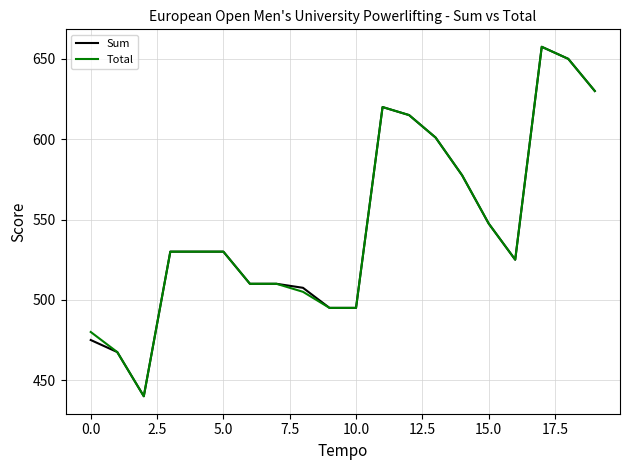

What is the greatest value displayed?

657.5